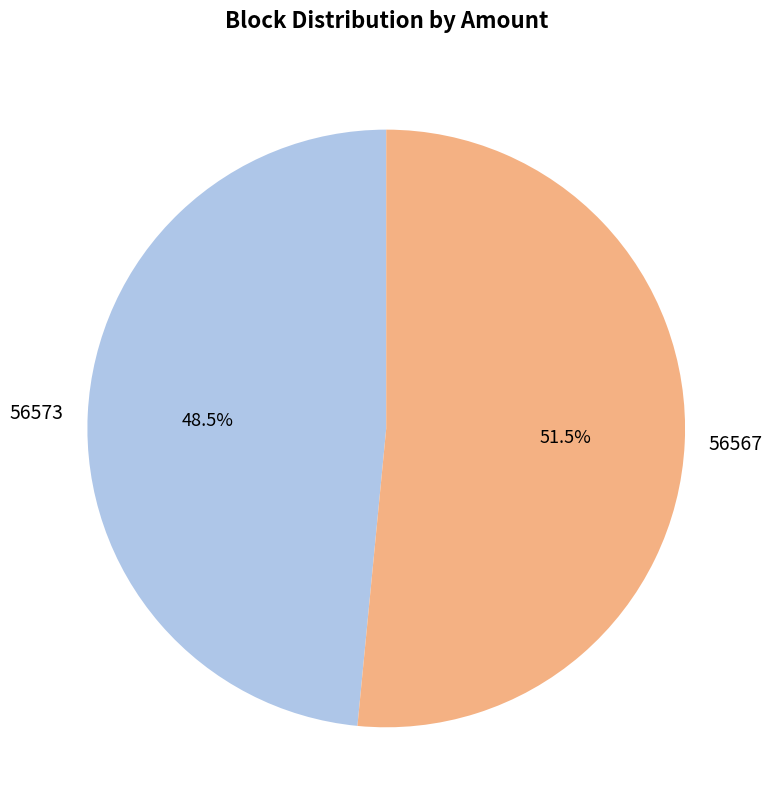

Which has a higher value, 56567 or 56573?

56567